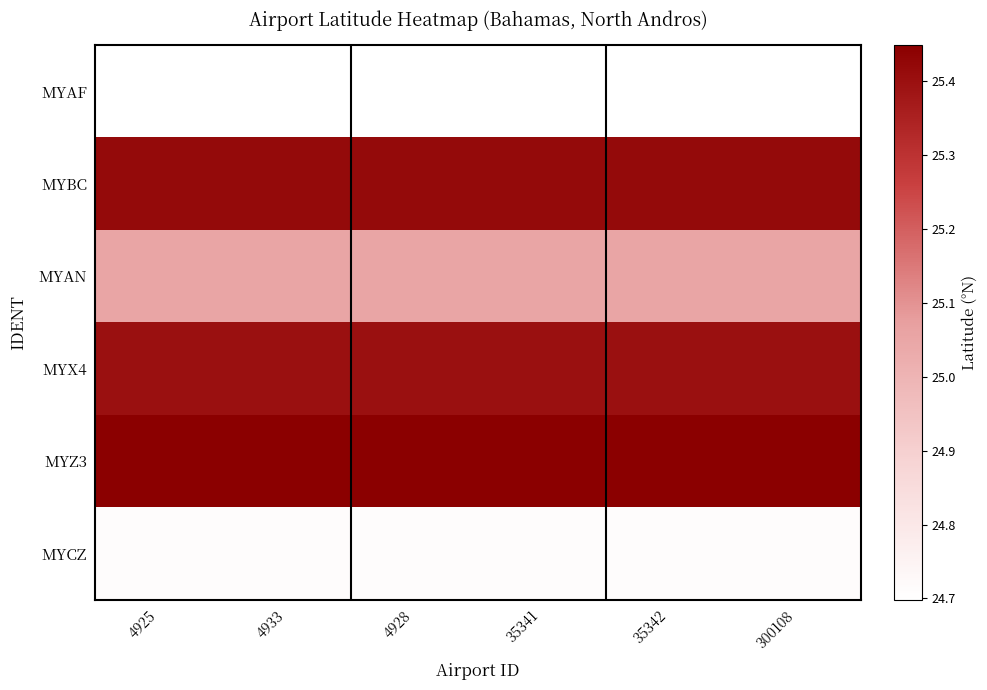

How many data points does each series have?

6